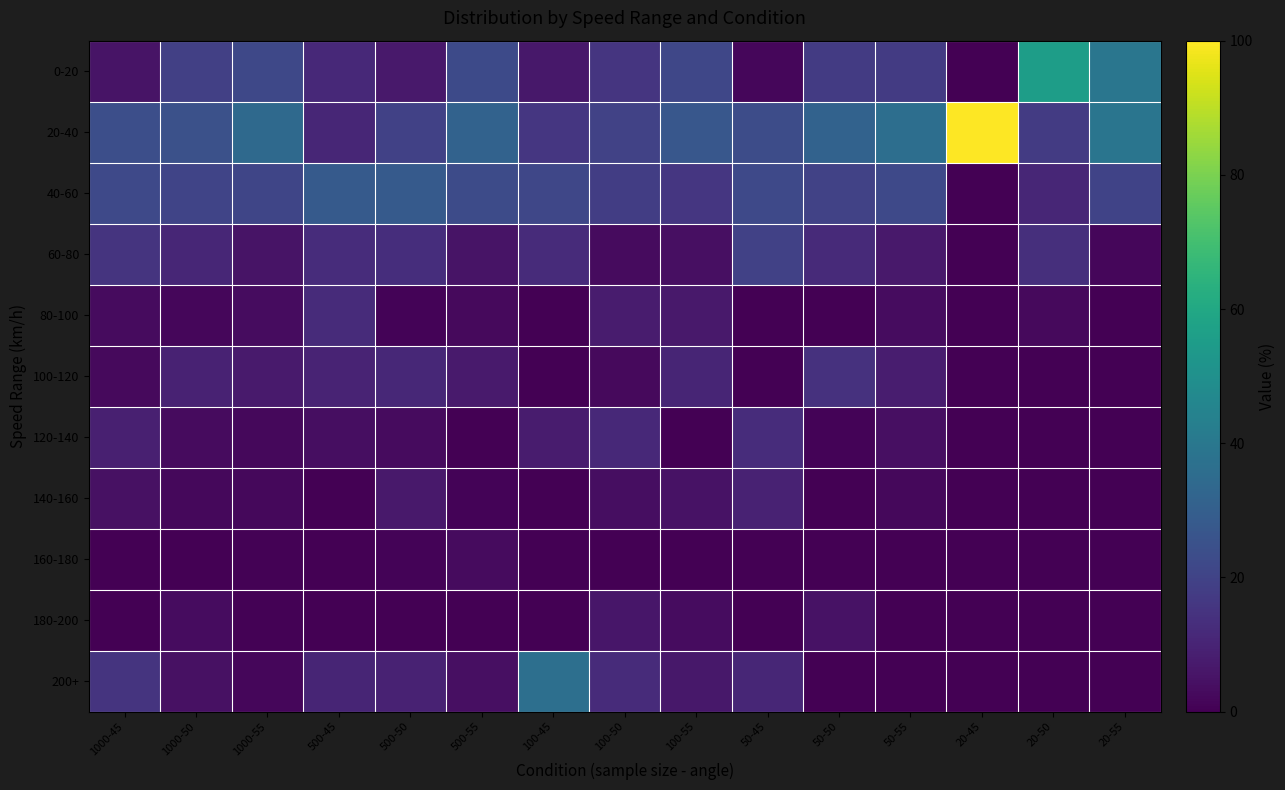

Which series has the largest total across all categories?

20-40